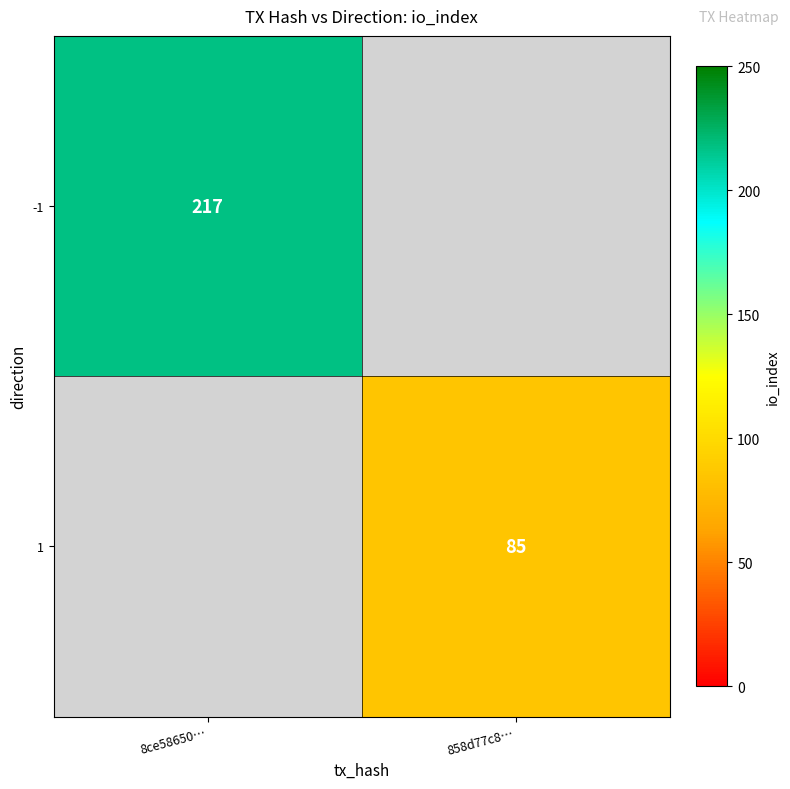

At which category does the chart reach its peak across all series?

8ce58650…